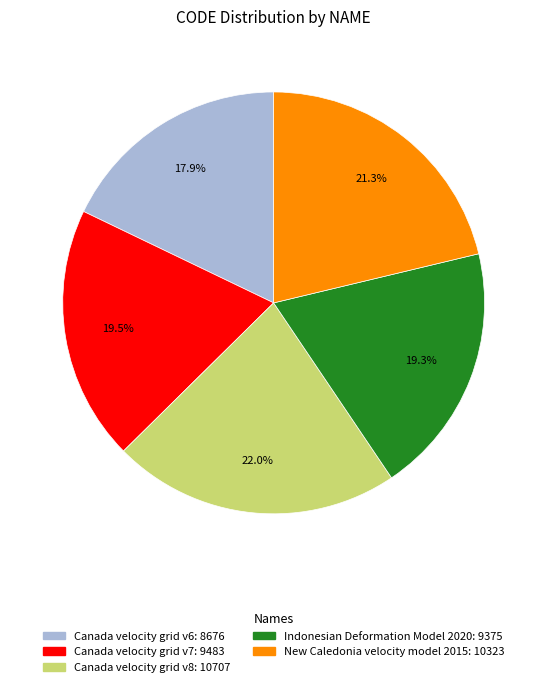

What percentage is NOT represented by New Caledonia velocity model 2015?

78.7%